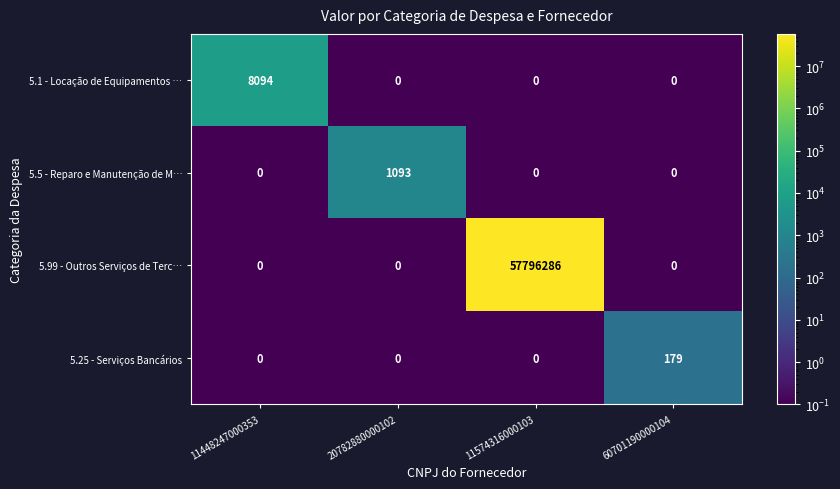

At how many categories does at least one series exceed 47322667?

1